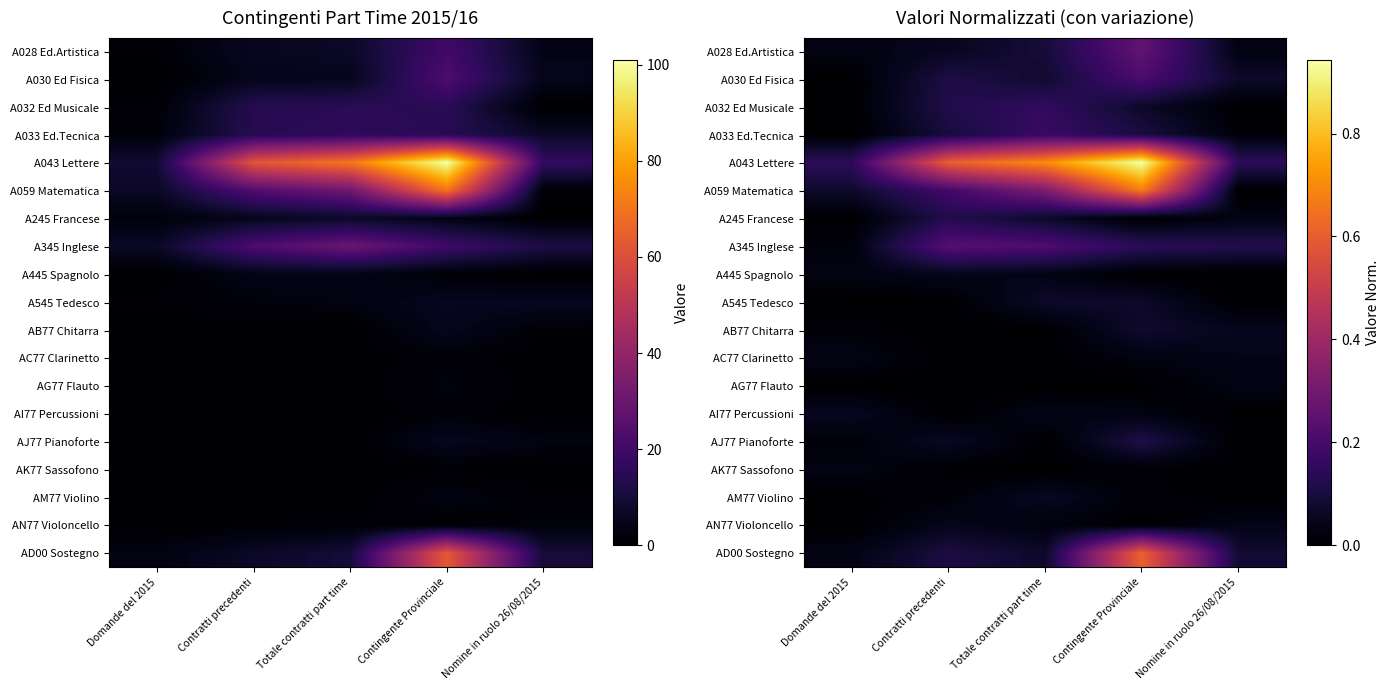

Rank the series by their maximum value, from lowest to highest.

AG77 Flauto, AK77 Sassofono, AC77 Clarinetto, A445 Spagnolo, AN77 Violoncello, AI77 Percussioni, AM77 Violino, A545 Tedesco, AB77 Chitarra, AJ77 Pianoforte, A245 Francese, A032 Ed Musicale, A033 Ed.Tecnica, A030 Ed Fisica, A345 Inglese, A028 Ed.Artistica, AD00 Sostegno, A059 Matematica, A043 Lettere